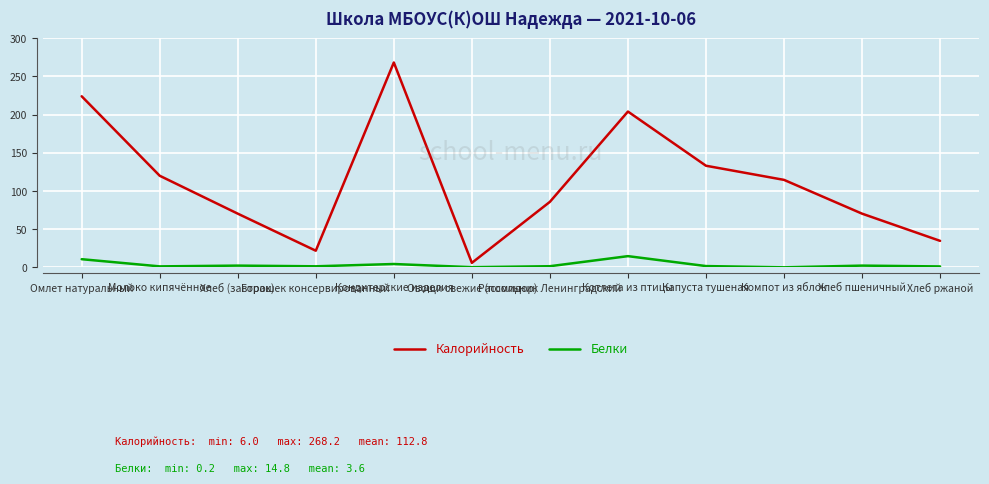

What is the sum of all Белки values?

43.0